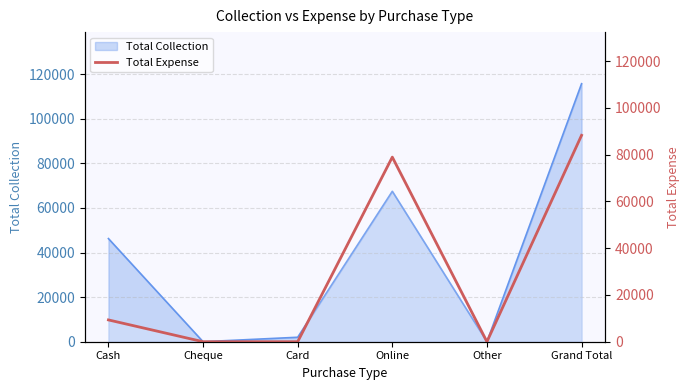

At which label does the data first exceed 9325?

Online